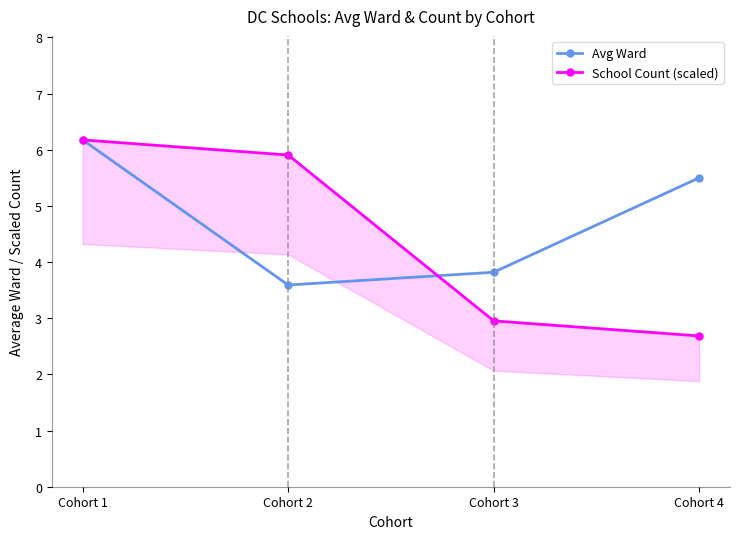

What is the difference between the second highest and second lowest values in the School Count (scaled) series?

3.0